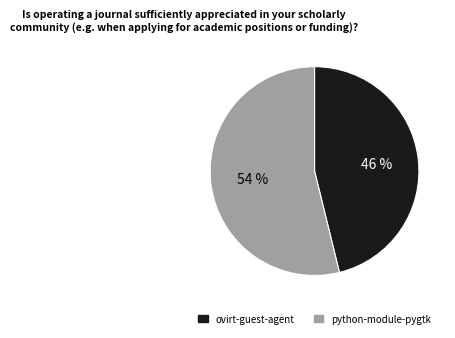

Do ovirt-guest-agent and python-module-pygtk together represent more than half of the pie?

Yes